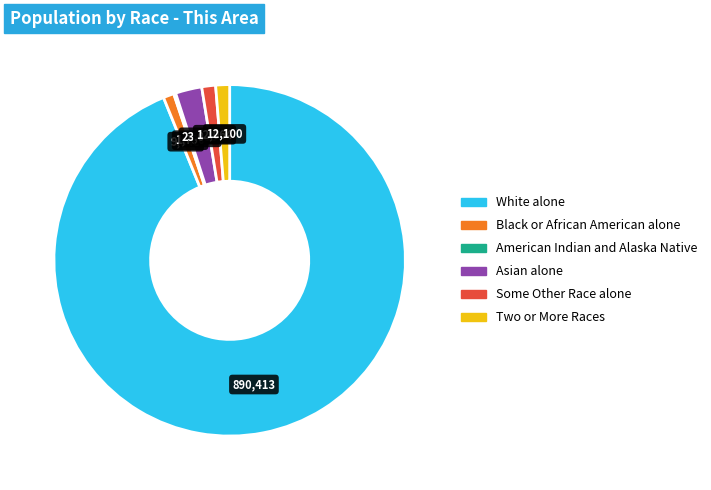

What is the majority slice?

White alone